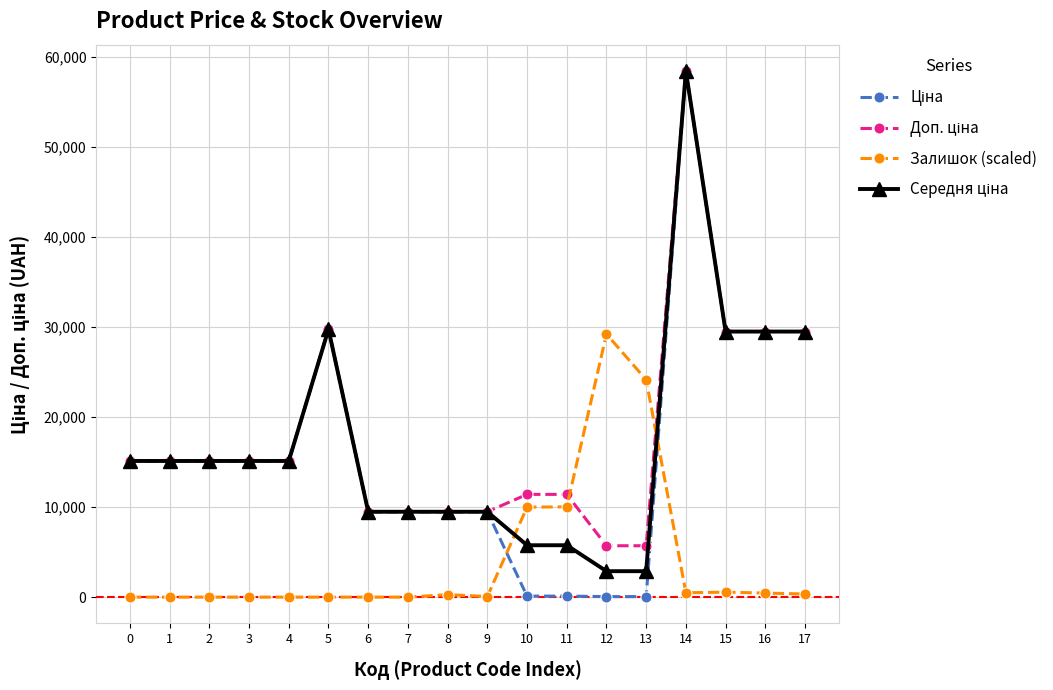

What is the total value across all series at 5?

89241.8